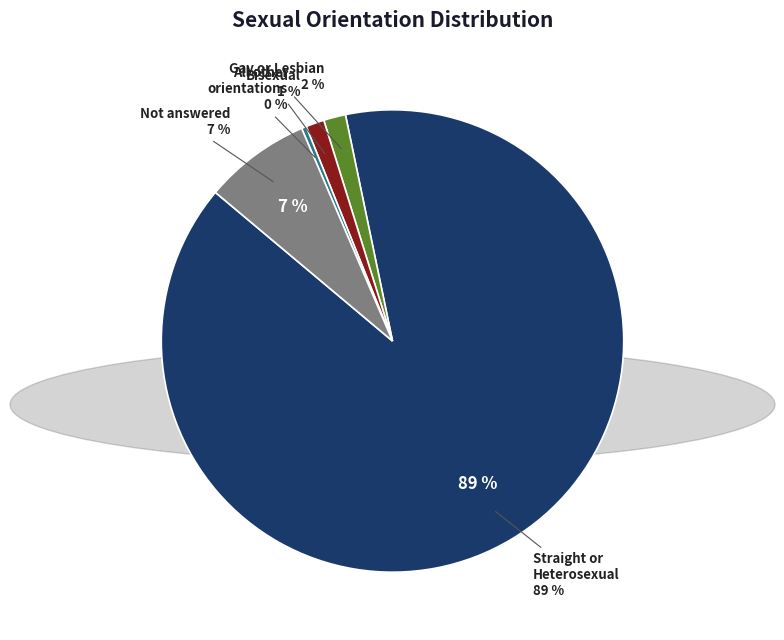

The Not answered slice represents 15% of the pie. True or false?

False